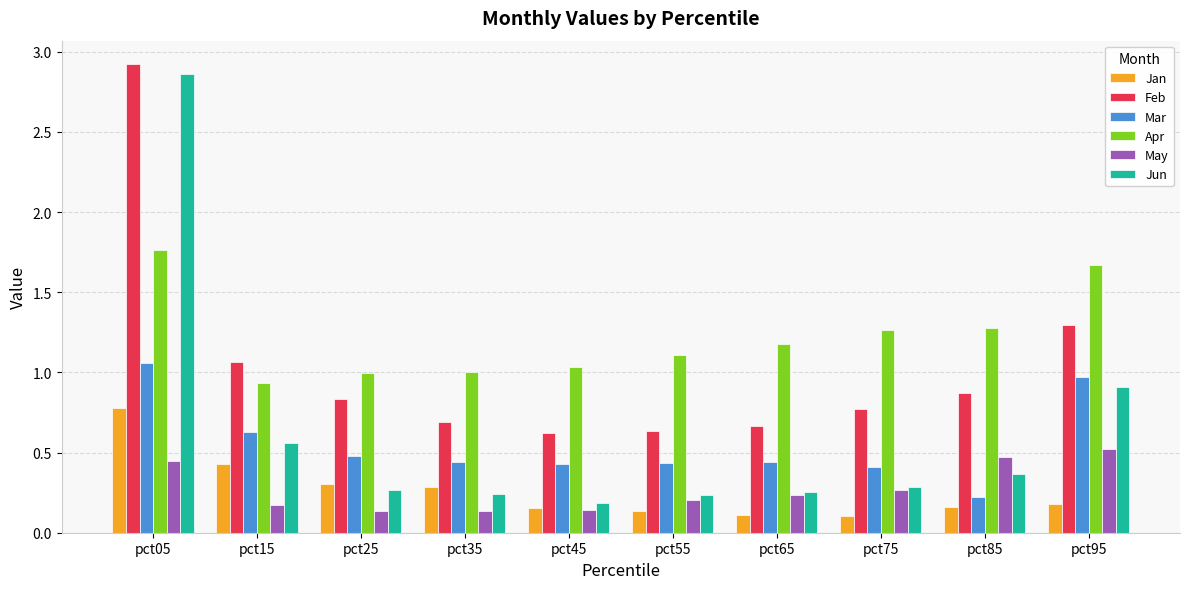

Which series has the largest range (max minus min)?

Jun